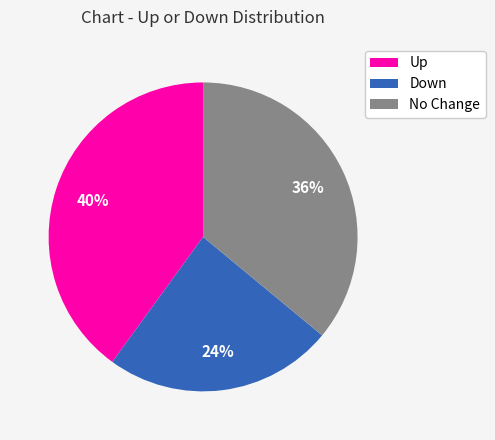

Is there a majority slice in this chart?

No